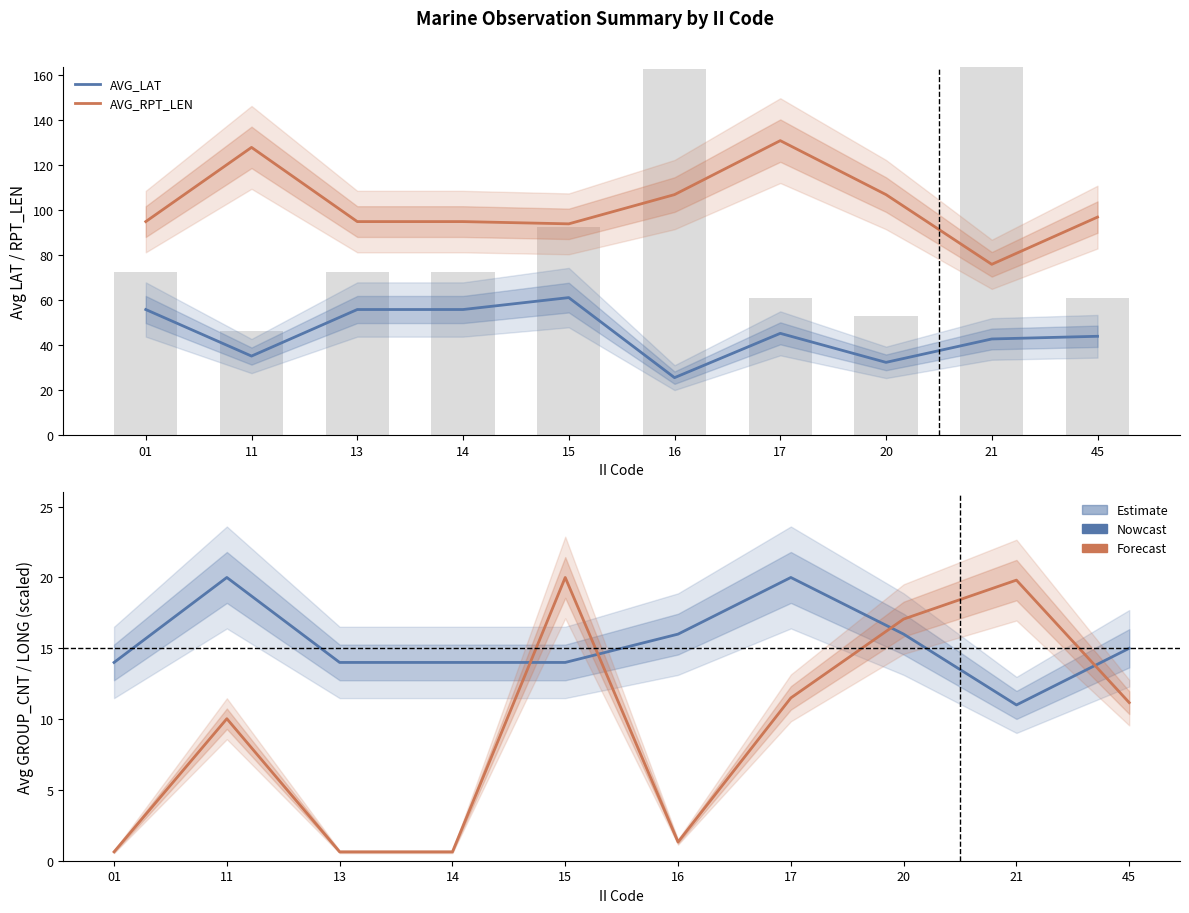

What is the value of the AVG_LONG (scaled) bar at the 2nd from the left?

10.0